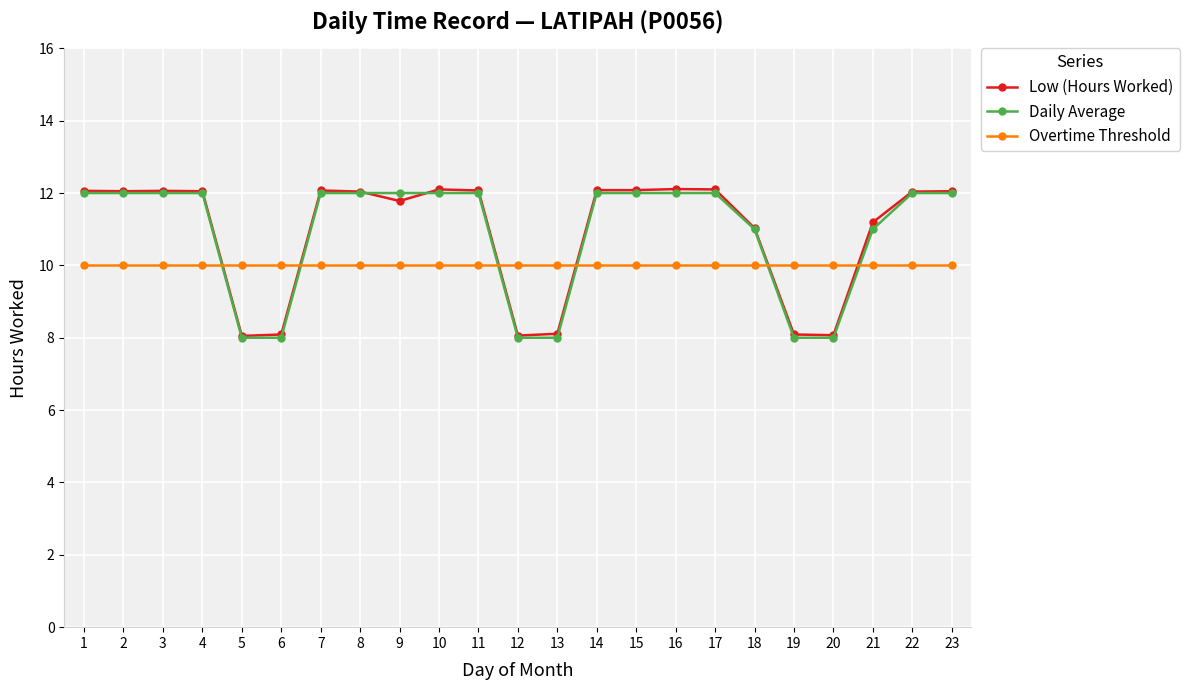

What is the sum of the Overtime Threshold values at 5 and 13?

20.0